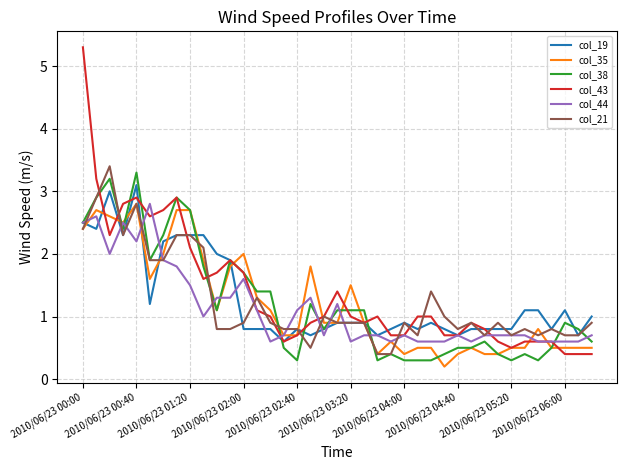

Which series has the widest spread of values?

col_43